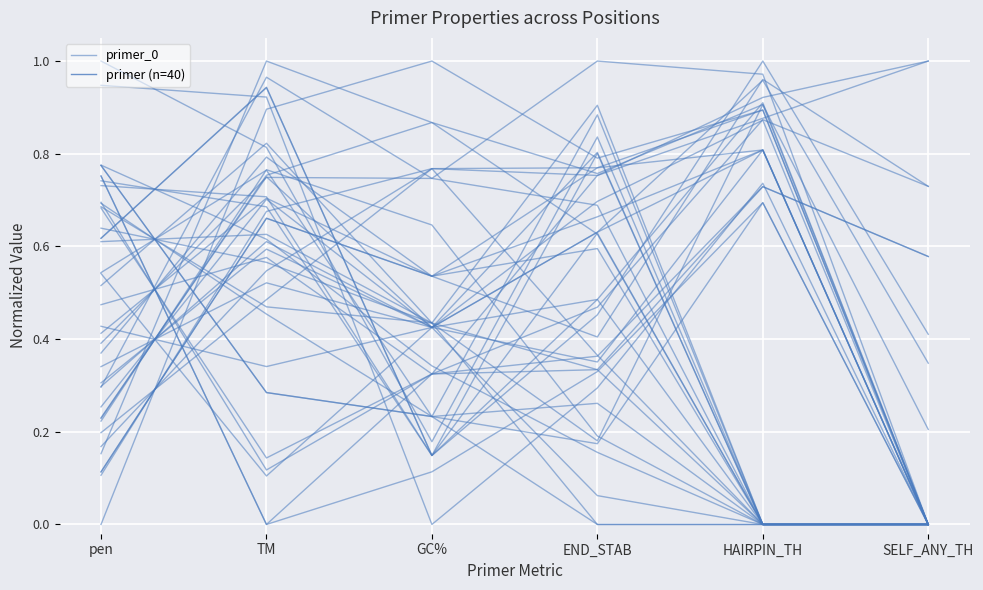

Between END_STAB and HAIRPIN_TH, which is larger?

END_STAB